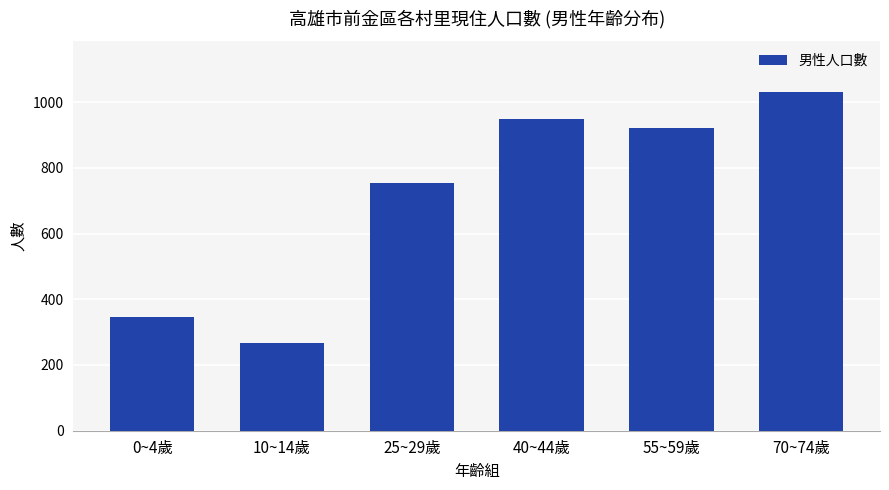

The value at 40~44歲 is 950. True or false?

True